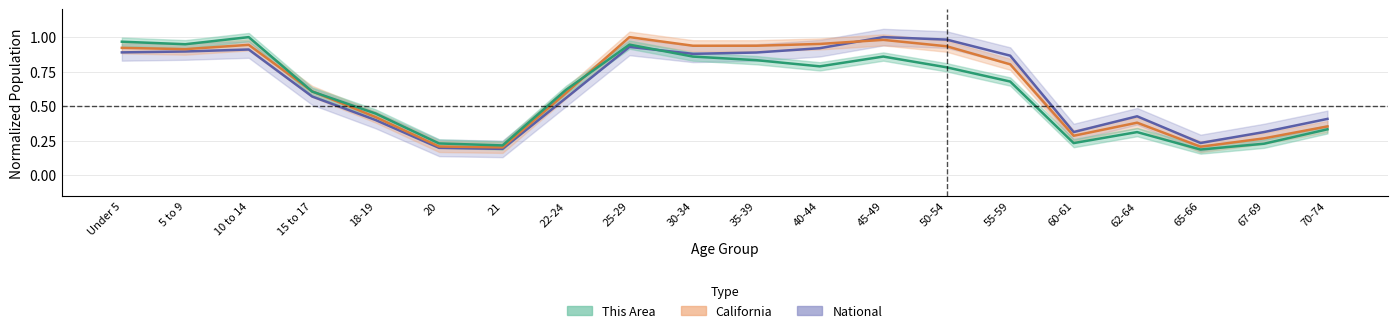

How many intersections are there between California and This Area?

3